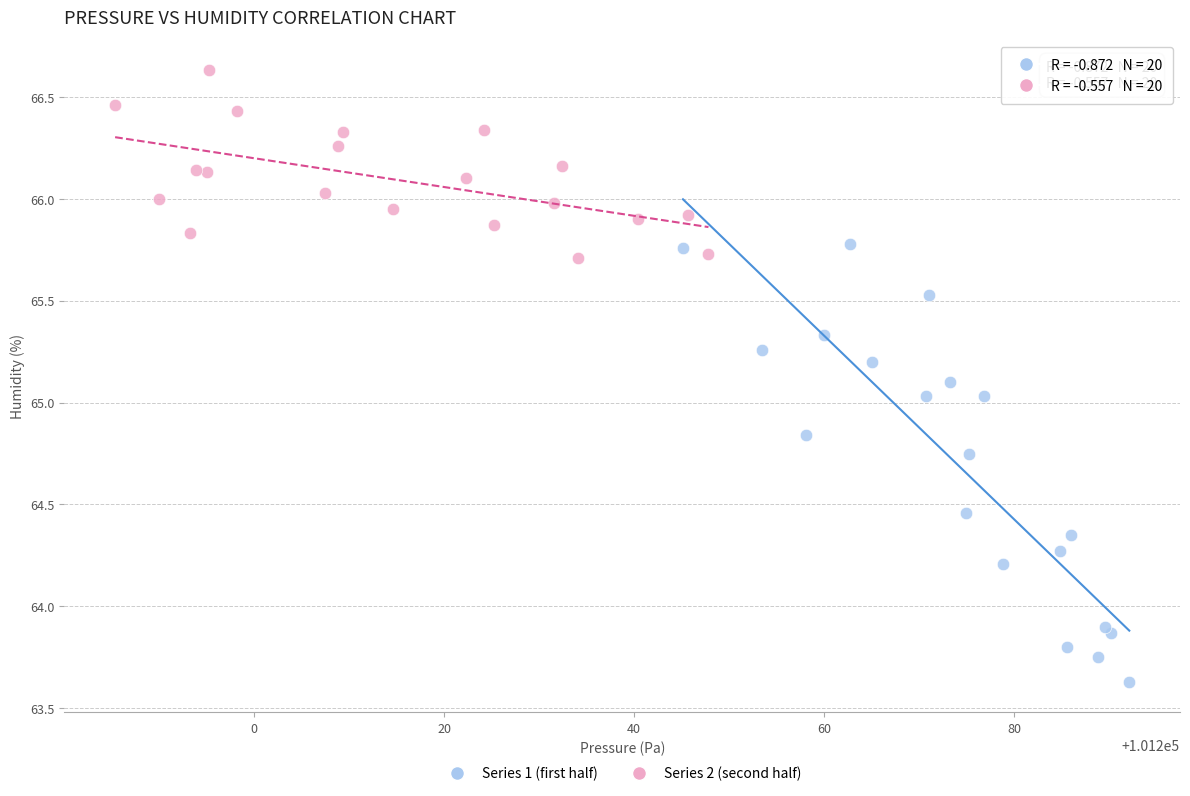

Which series has the largest Y range (max minus min)?

Series 1 (first half)